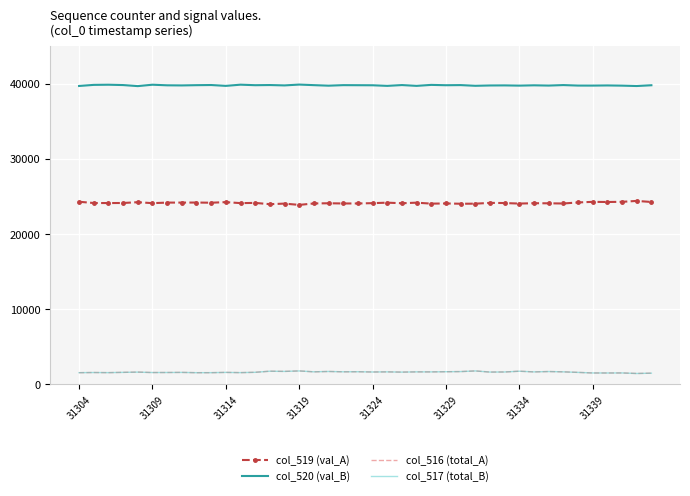

True or false: col_516 (total_A) and col_519 (val_A) cross at least once.

False